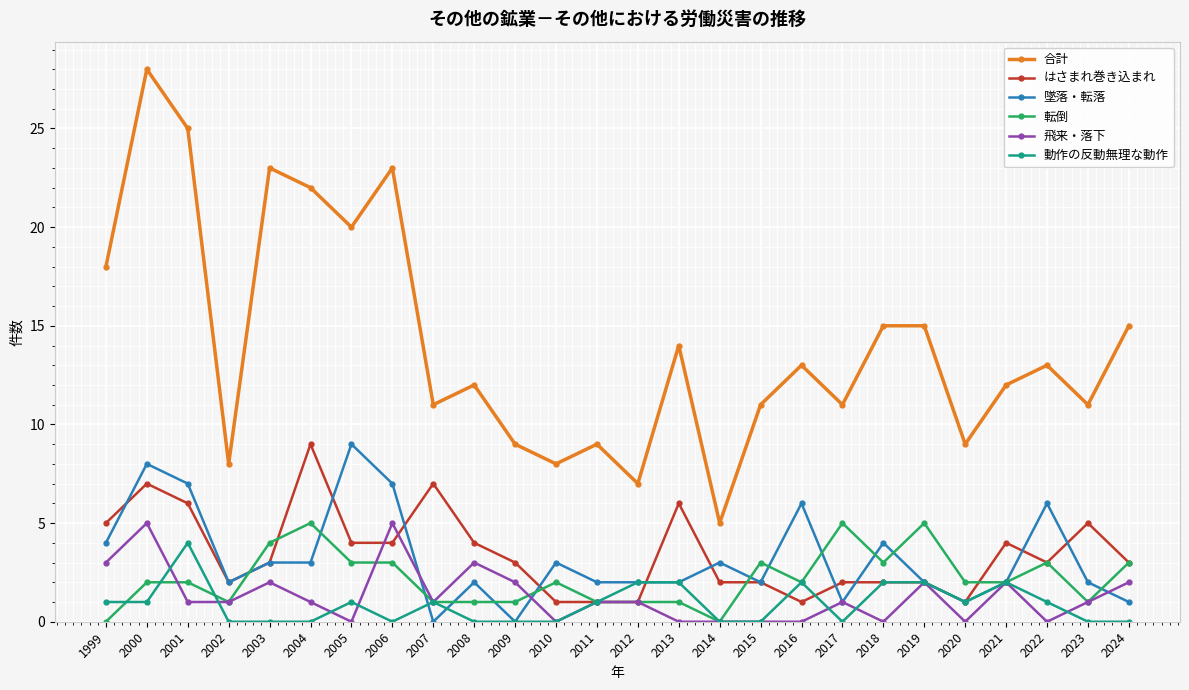

What is the total value across all series at 2017?

20